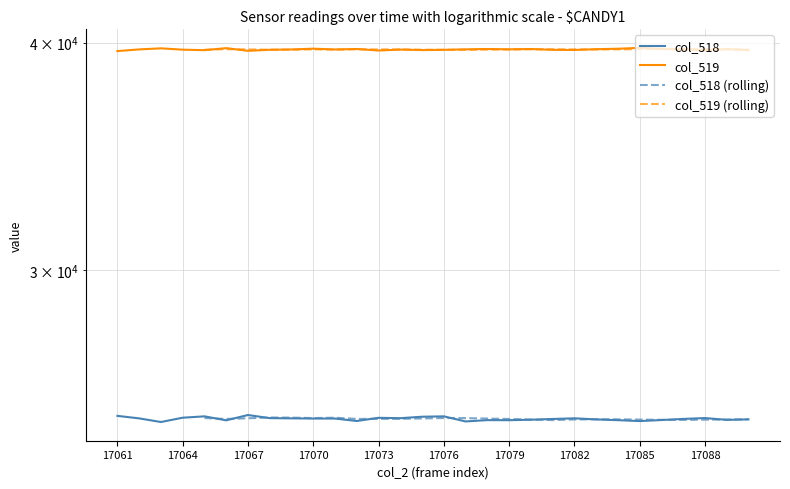

The col_518 series shows 42454 at 17069. True or false?

False